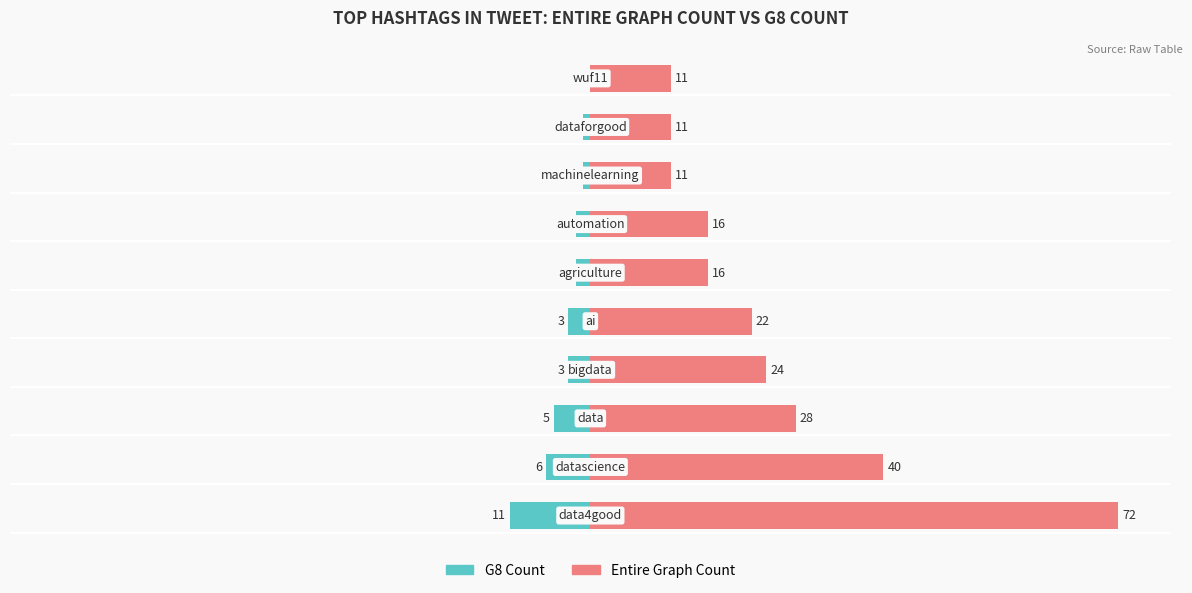

What are all the series names shown in the legend?

G8 Count, Entire Graph Count